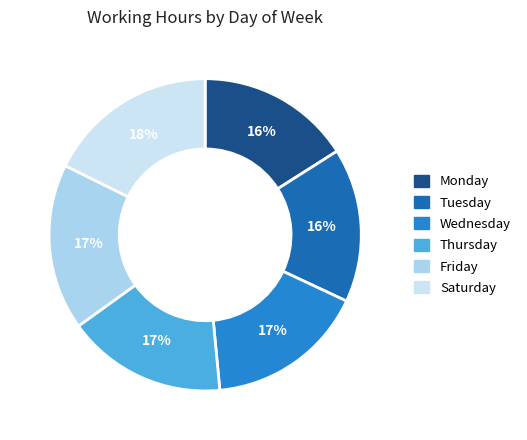

Is Friday the majority of the pie?

No